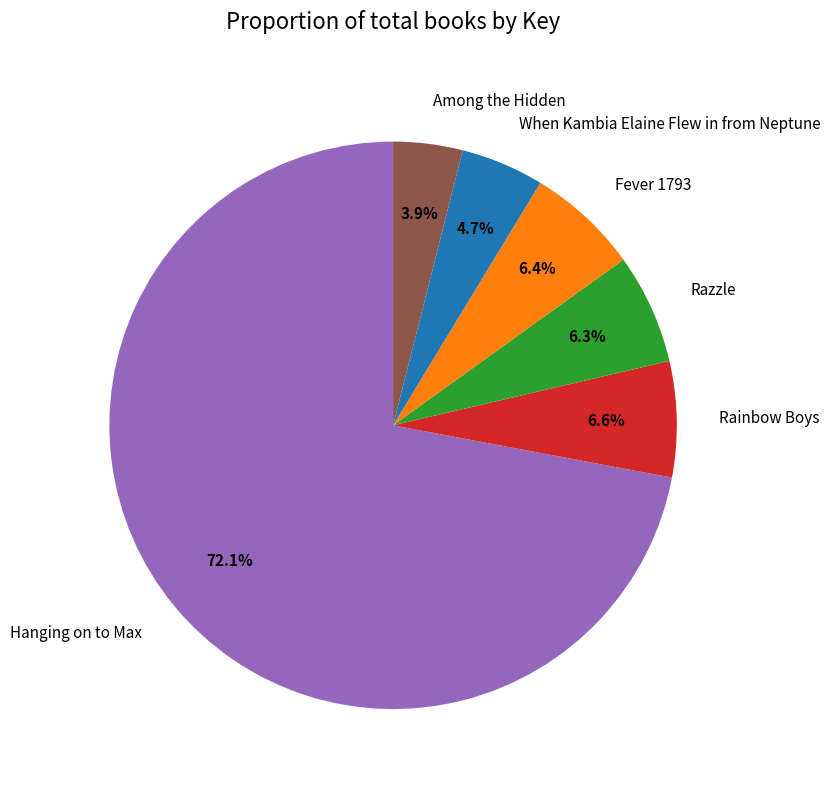

Between Hanging on to Max and When Kambia Elaine Flew in from Neptune, which is larger?

Hanging on to Max